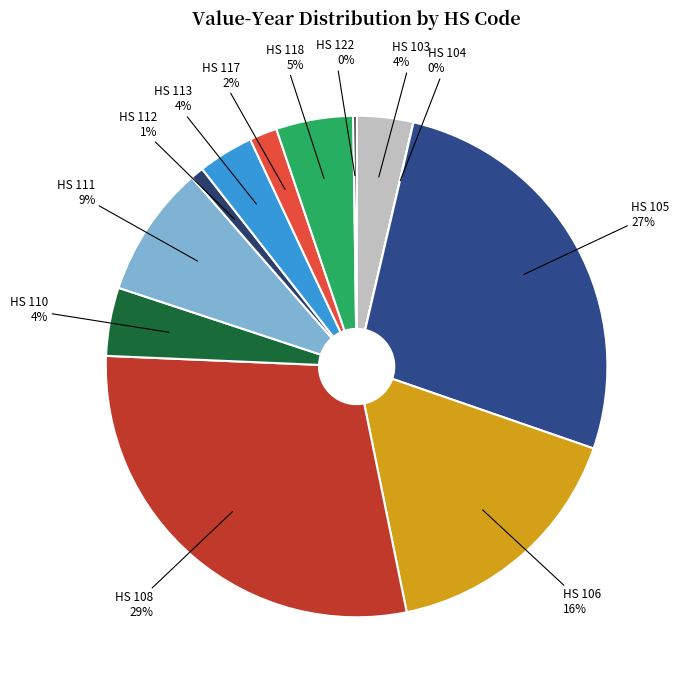

Which slice is the largest?

HS 108